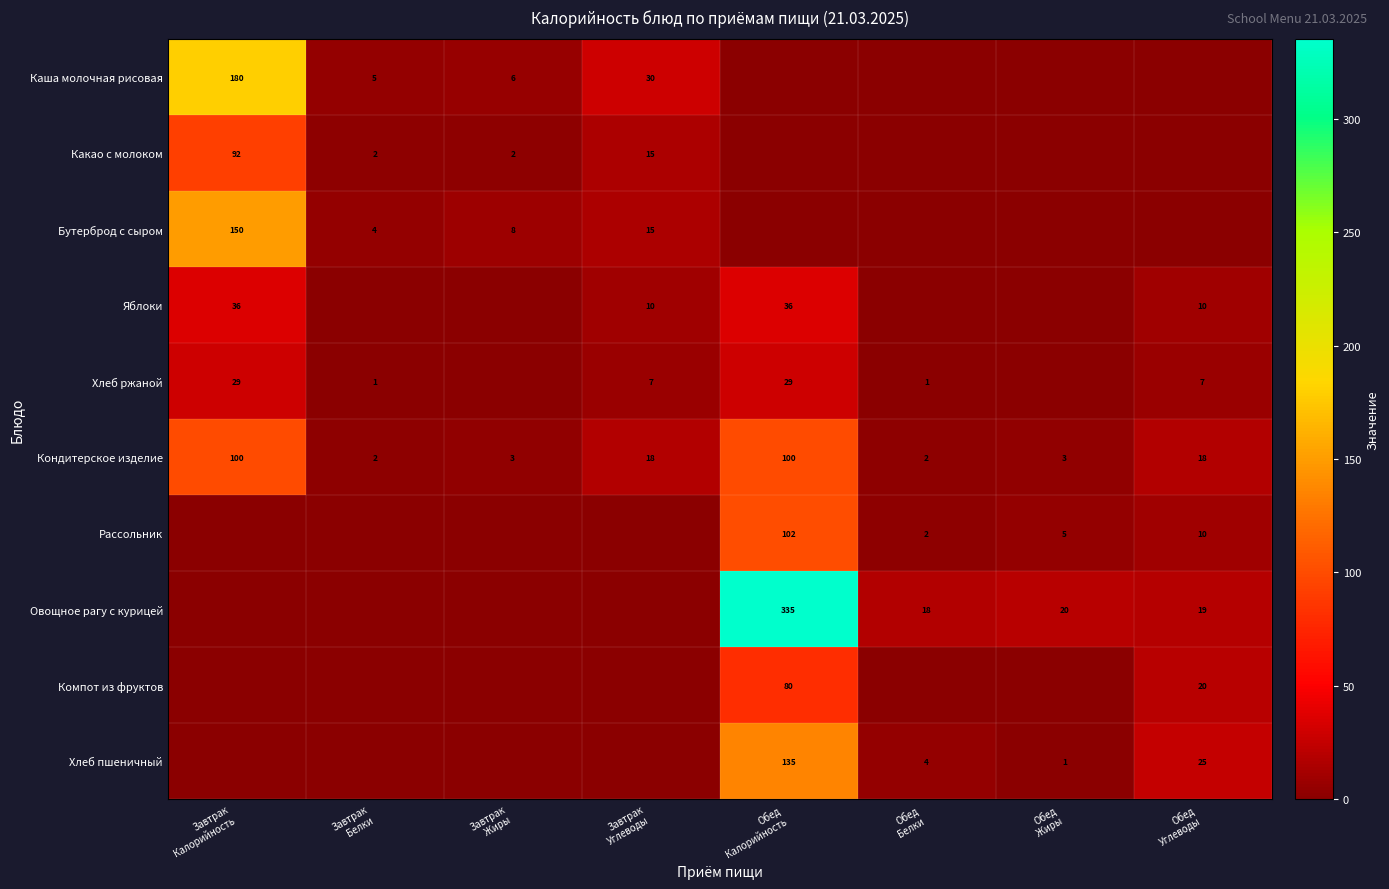

What is the spread (max minus min) of values at Обед
Калорийность?

335